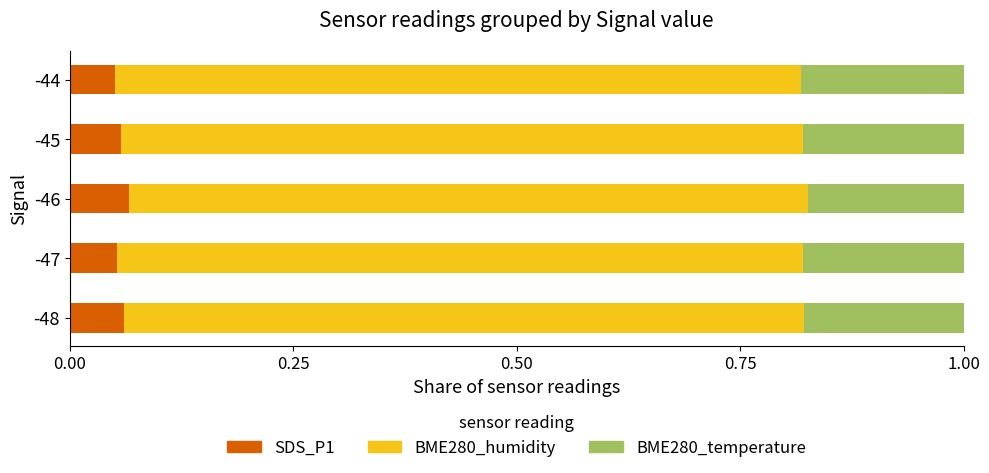

What is the total value across all series at -47?

1.0